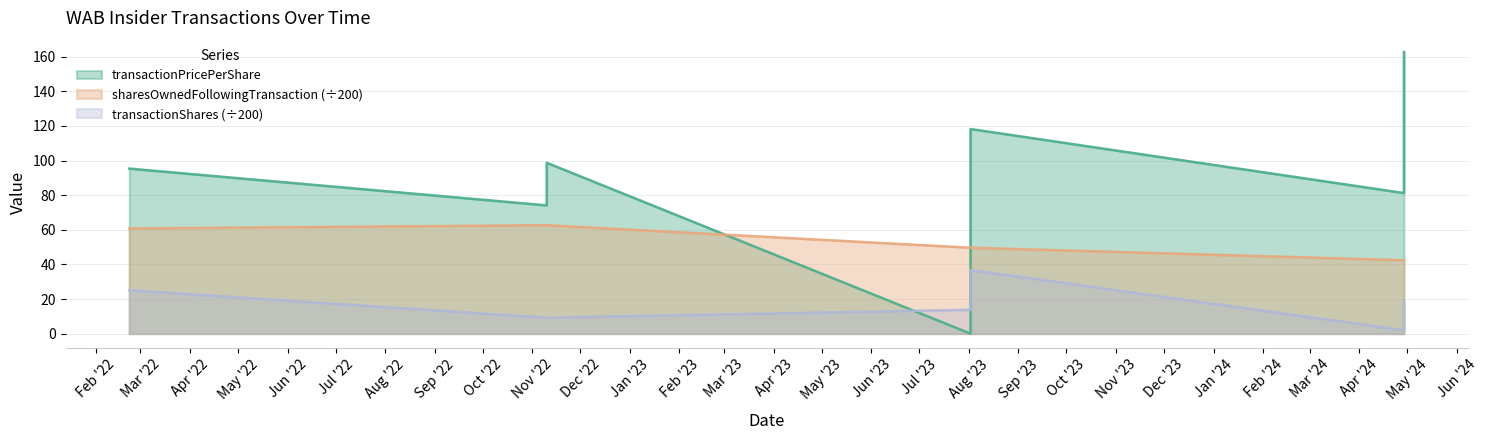

True or false: transactionShares and sharesOwnedFollowingTransaction intersect in this chart.

False